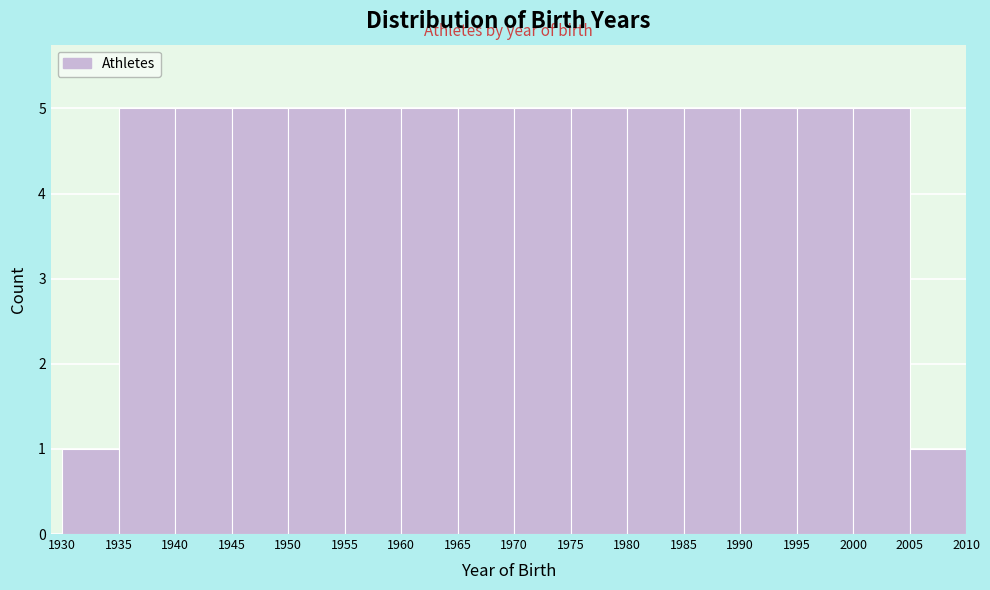

What is the height of the bar covering 1980 to 1985 on the x-axis? The values are not printed on the chart, so give them approximately, as read against the axis.

5